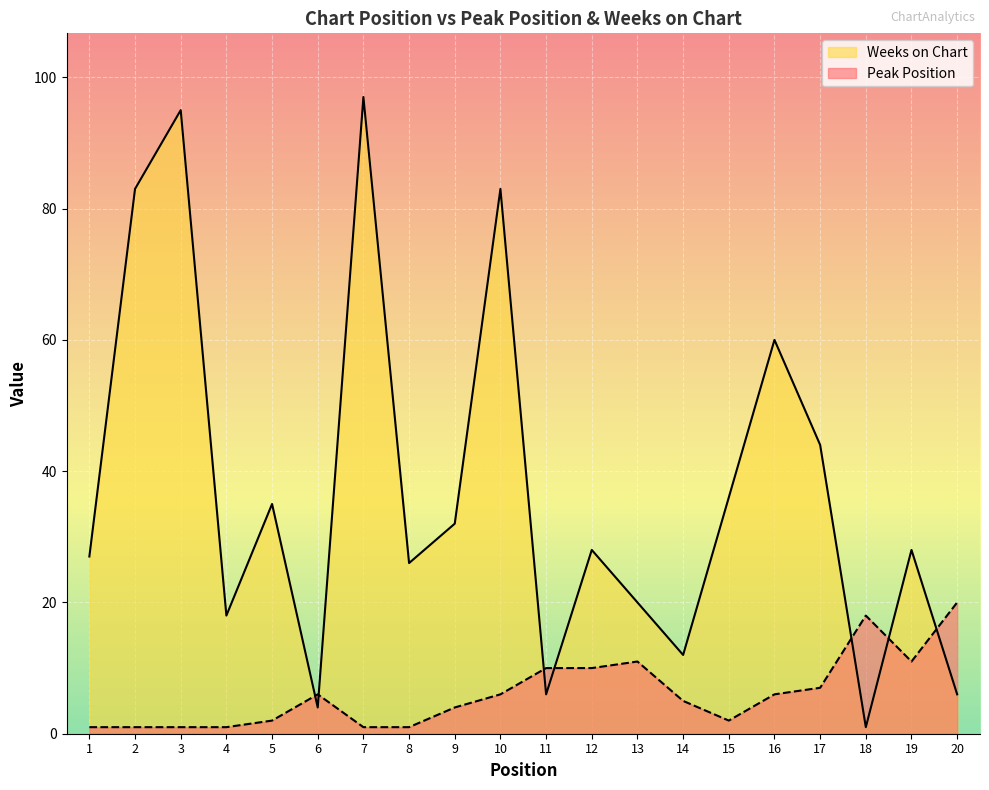

What is the highest value of the Peak Position series?

20